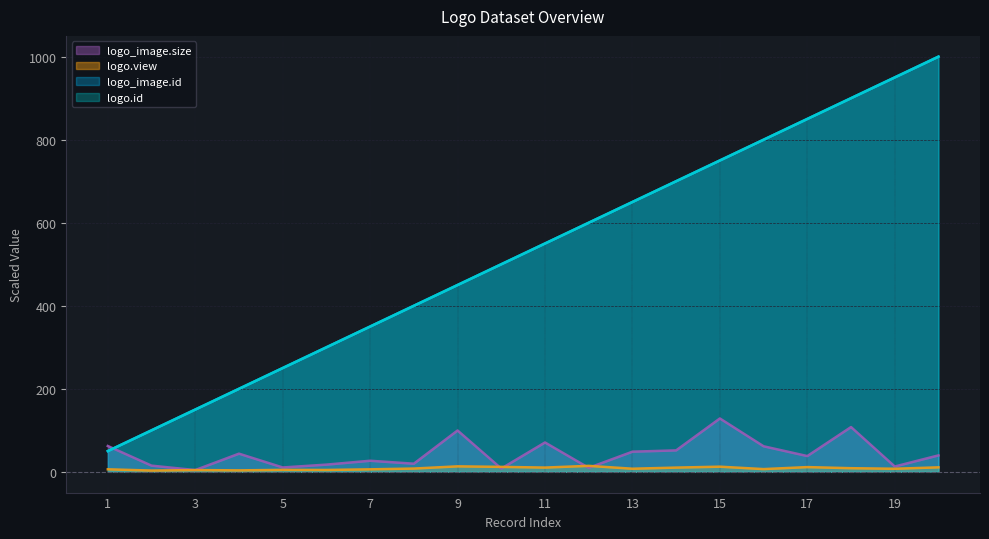

At which label does logo.view reach its peak?

12